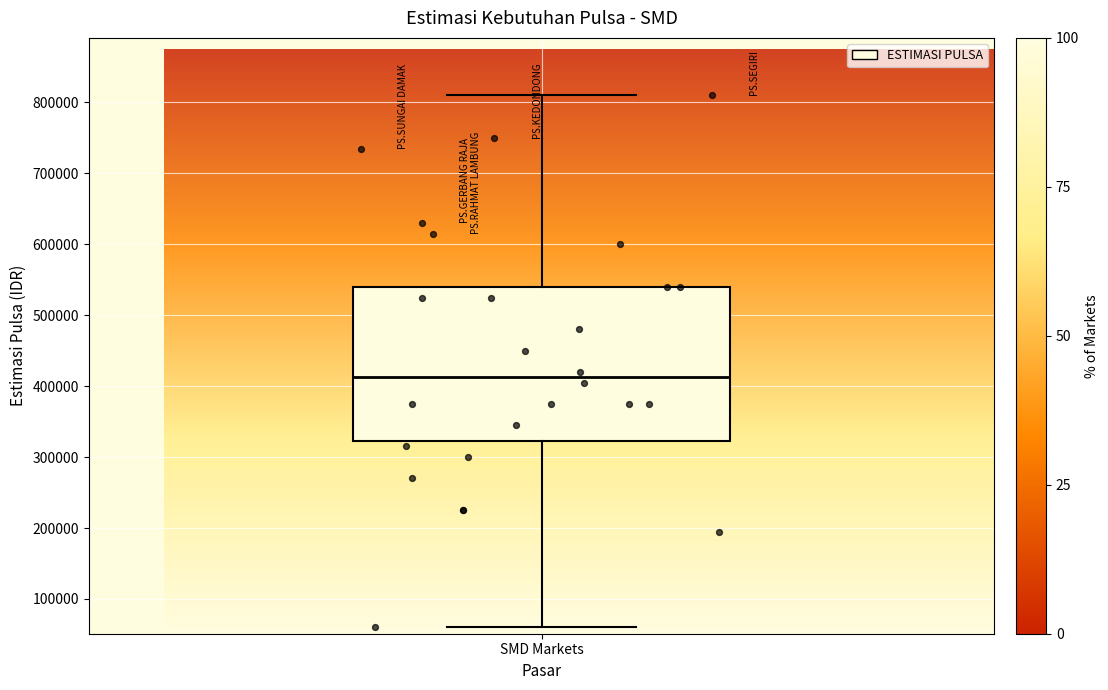

Read this box plot against the y-axis: the position of the median line, the range covered by the box, and the ends of both whiskers. The values are not printed on the chart, so give them approximately, as read against the axis.

median 410000, box 320000 to 540000, whiskers 60000 to 810000